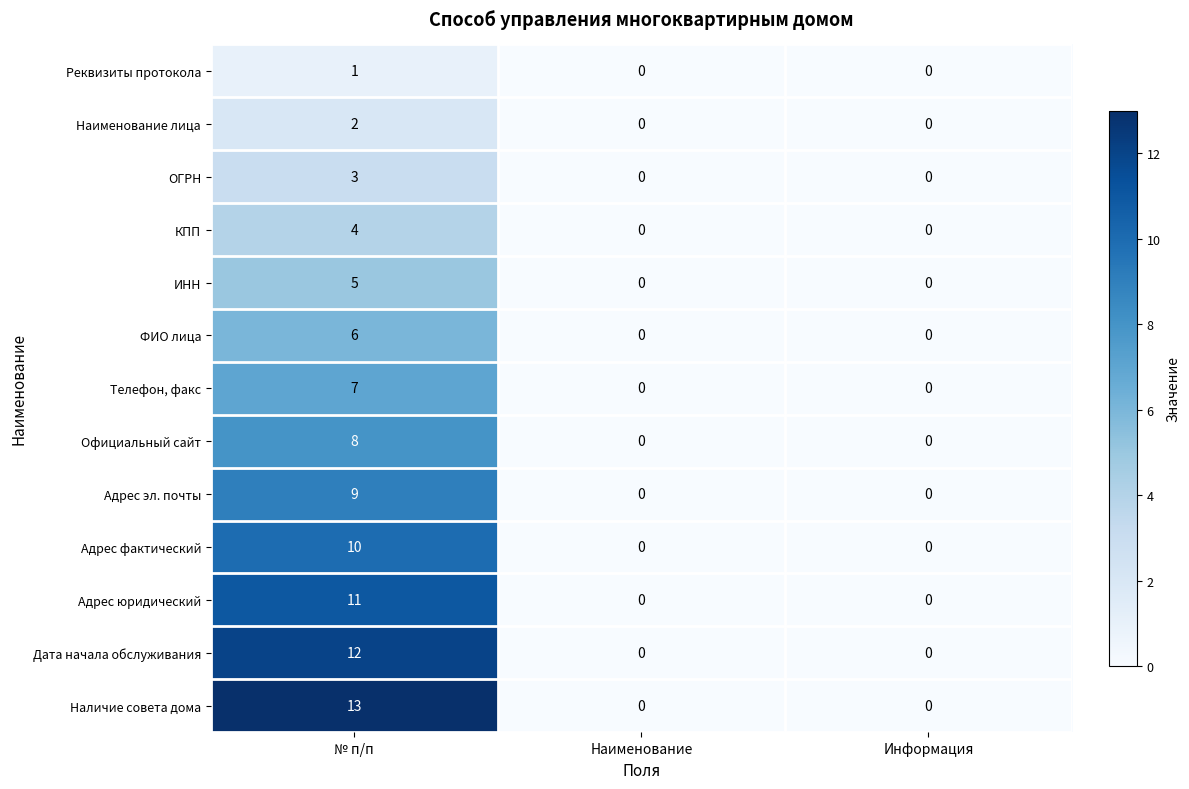

Count the Наименование лица values in the range 0 to 2.

3